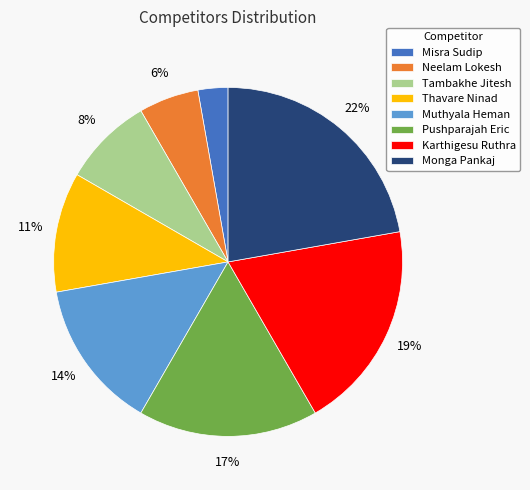

To the nearest percent, what portion does Thavare Ninad represent?

11%